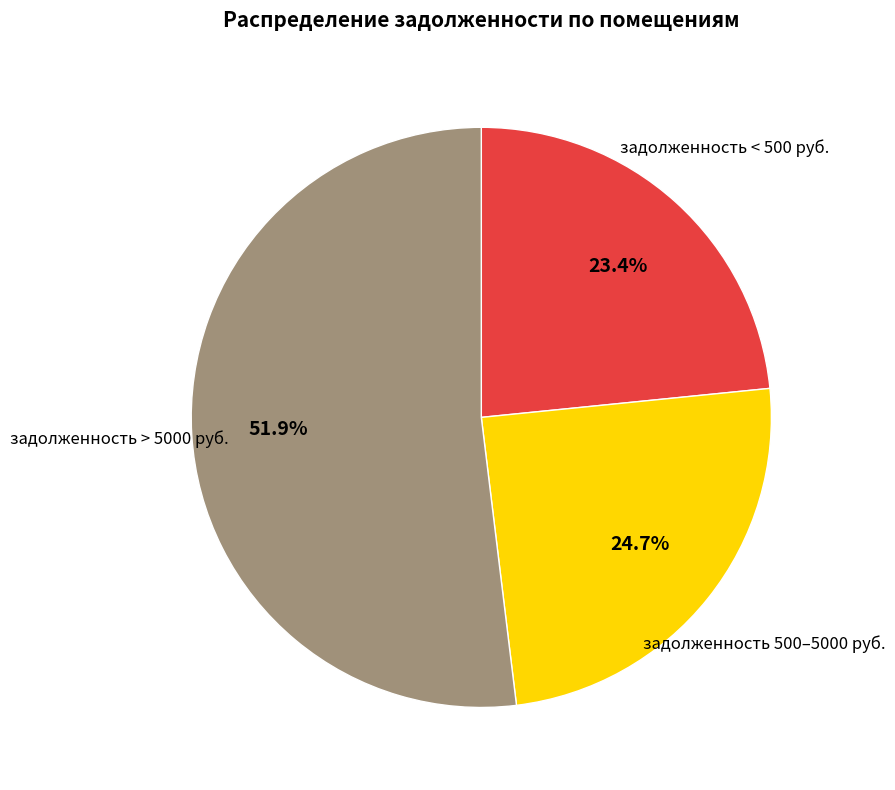

Count the number of slices in the pie.

3